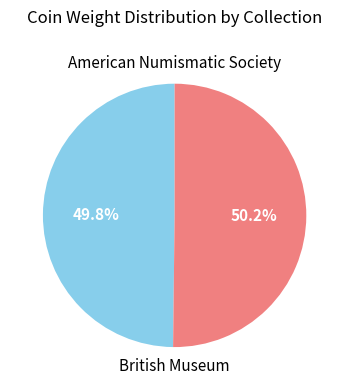

How many segments does this pie chart have?

2